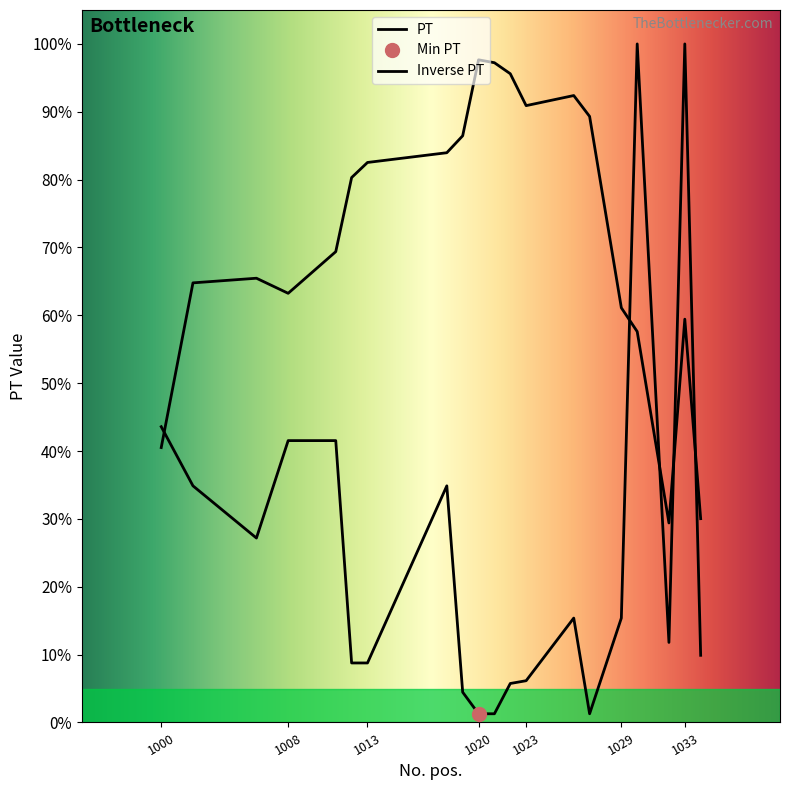

Between 1006 and 1019, which is larger?

1006